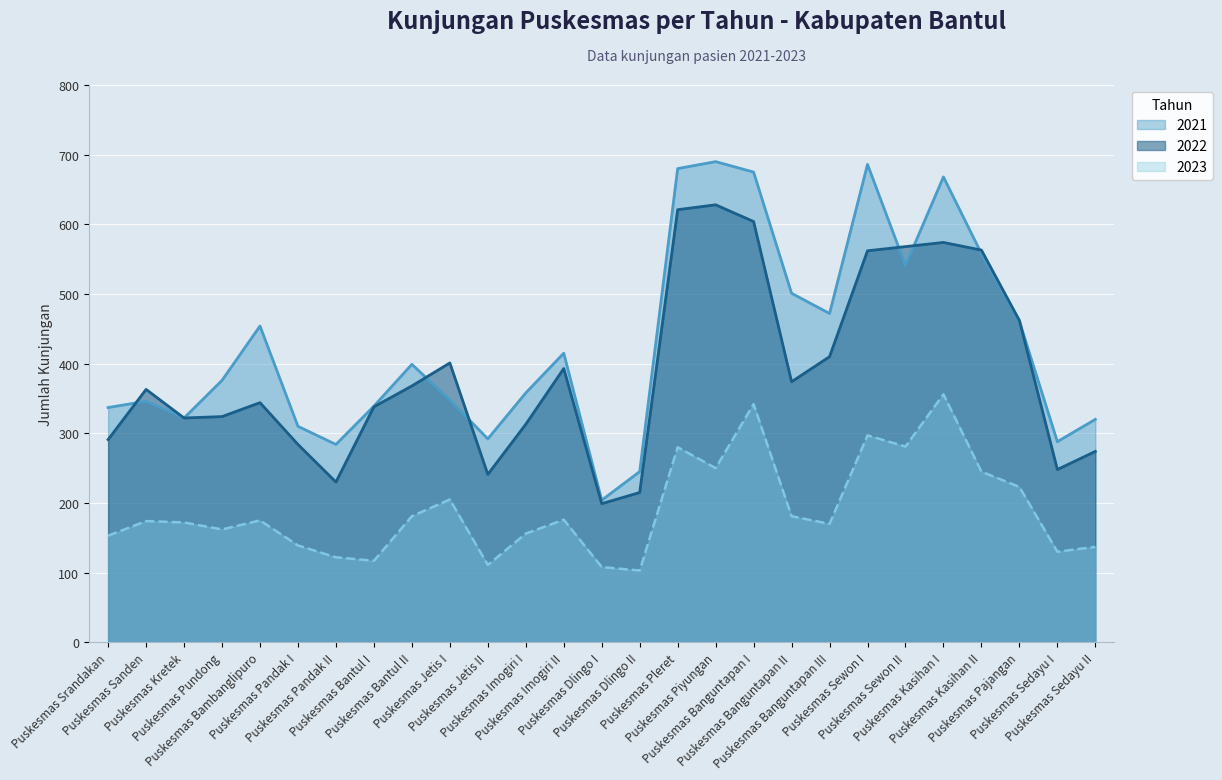

Which label corresponds to the largest value in the chart?

Puskesmas Piyungan